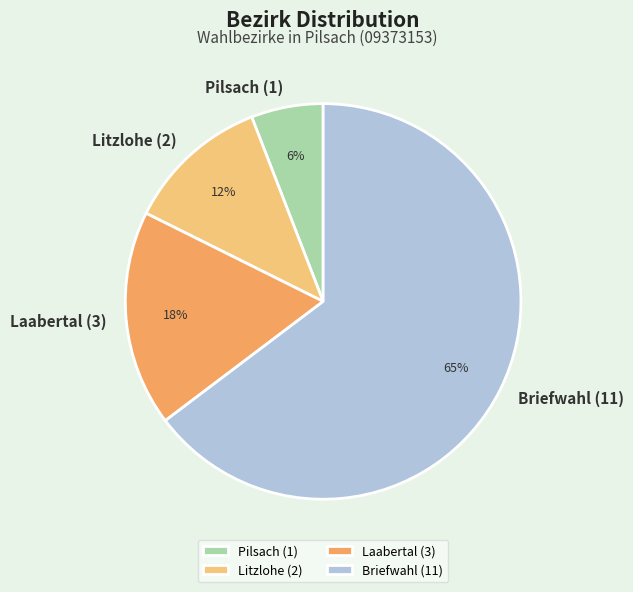

How many segments does this pie chart have?

4